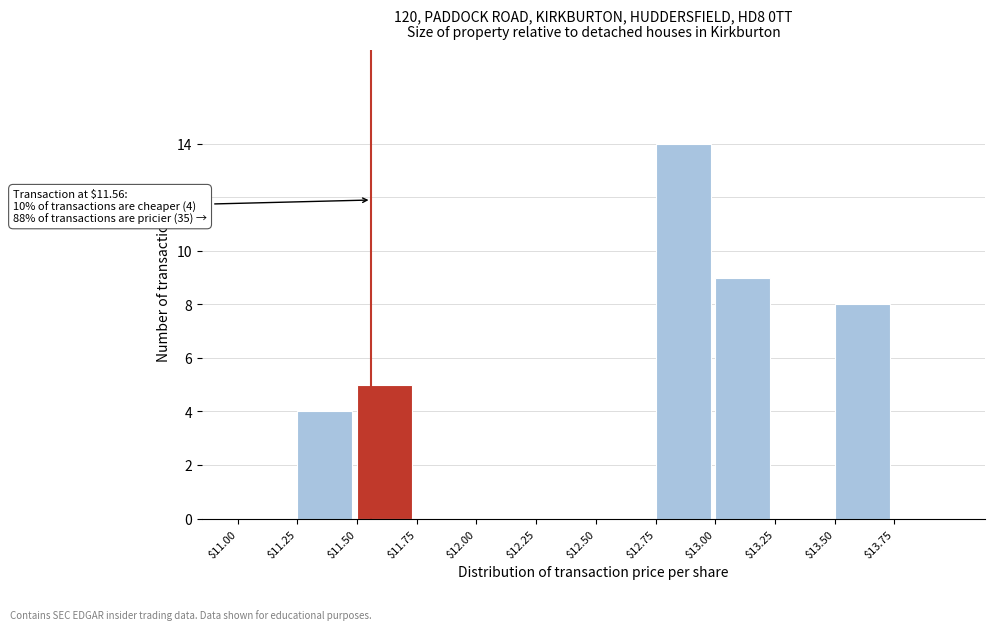

Which range on the x-axis has the tallest bar?

12.75 to 13.00